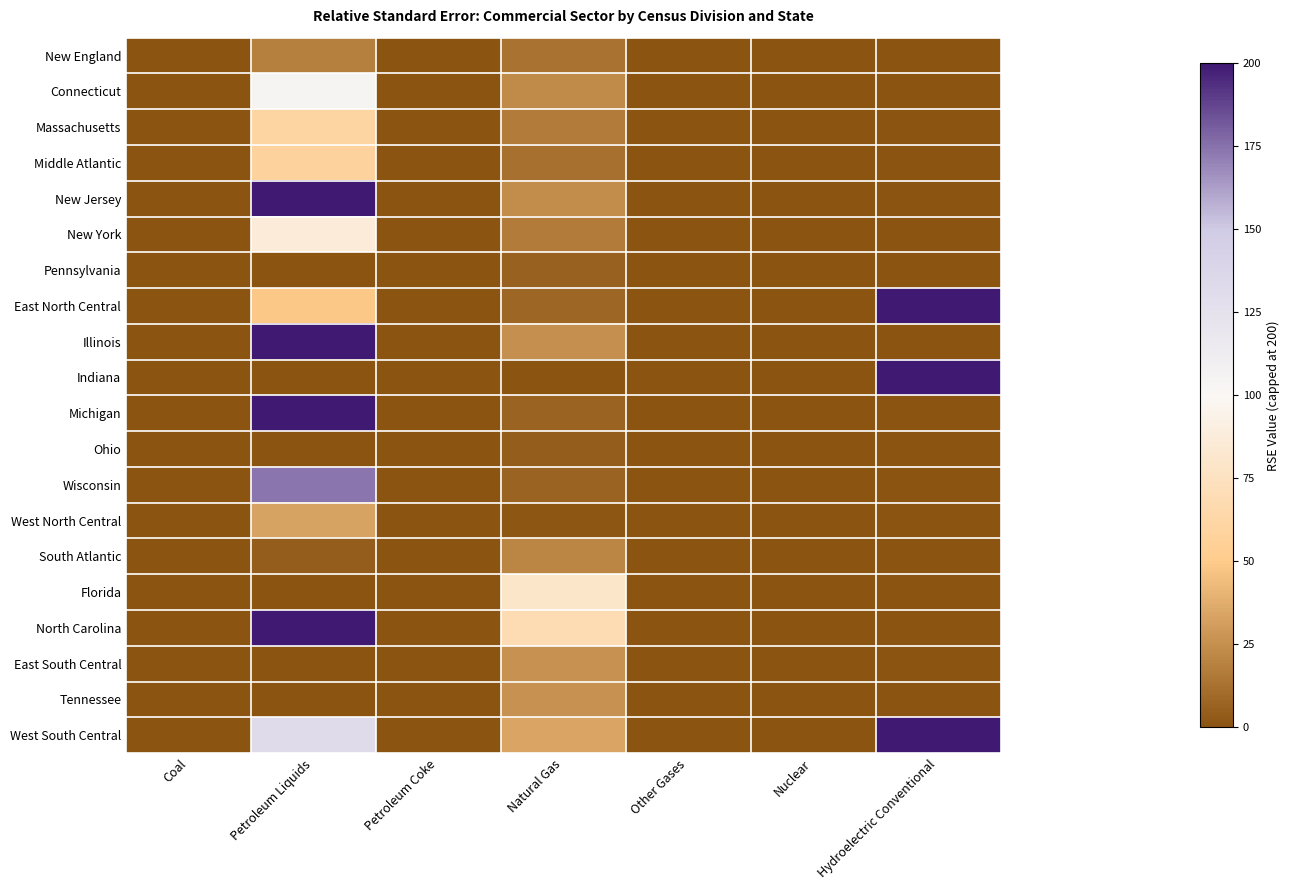

Reading left to right, what are all the values shown in this chart?

New England: Coal=0	Petroleum Liquids=18	Petroleum Coke=0	Natural Gas=13	Other Gases=0	Nuclear=0	Hydroelectric Conventional=0
Connecticut: Coal=0	Petroleum Liquids=104	Petroleum Coke=0	Natural Gas=23	Other Gases=0	Nuclear=0	Hydroelectric Conventional=0
Massachusetts: Coal=0	Petroleum Liquids=61	Petroleum Coke=0	Natural Gas=17	Other Gases=0	Nuclear=0	Hydroelectric Conventional=0
Middle Atlantic: Coal=0	Petroleum Liquids=58	Petroleum Coke=0	Natural Gas=12	Other Gases=0	Nuclear=0	Hydroelectric Conventional=0
New Jersey: Coal=0	Petroleum Liquids=200	Petroleum Coke=0	Natural Gas=24	Other Gases=0	Nuclear=0	Hydroelectric Conventional=0
New York: Coal=0	Petroleum Liquids=86	Petroleum Coke=0	Natural Gas=17	Other Gases=0	Nuclear=0	Hydroelectric Conventional=0
Pennsylvania: Coal=0	Petroleum Liquids=0	Petroleum Coke=0	Natural Gas=6	Other Gases=0	Nuclear=0	Hydroelectric Conventional=0
East North Central: Coal=0	Petroleum Liquids=49	Petroleum Coke=0	Natural Gas=8	Other Gases=0	Nuclear=0	Hydroelectric Conventional=200
Illinois: Coal=0	Petroleum Liquids=200	Petroleum Coke=0	Natural Gas=25	Other Gases=0	Nuclear=0	Hydroelectric Conventional=0
Indiana: Coal=0	Petroleum Liquids=0	Petroleum Coke=0	Natural Gas=0	Other Gases=0	Nuclear=0	Hydroelectric Conventional=200
Michigan: Coal=0	Petroleum Liquids=200	Petroleum Coke=0	Natural Gas=7	Other Gases=0	Nuclear=0	Hydroelectric Conventional=0
Ohio: Coal=0	Petroleum Liquids=0	Petroleum Coke=0	Natural Gas=4	Other Gases=0	Nuclear=0	Hydroelectric Conventional=0
Wisconsin: Coal=0	Petroleum Liquids=174	Petroleum Coke=0	Natural Gas=7	Other Gases=0	Nuclear=0	Hydroelectric Conventional=0
West North Central: Coal=0	Petroleum Liquids=33	Petroleum Coke=0	Natural Gas=1	Other Gases=0	Nuclear=0	Hydroelectric Conventional=0
South Atlantic: Coal=0	Petroleum Liquids=4	Petroleum Coke=0	Natural Gas=21	Other Gases=0	Nuclear=0	Hydroelectric Conventional=0
Florida: Coal=0	Petroleum Liquids=0	Petroleum Coke=0	Natural Gas=80	Other Gases=0	Nuclear=0	Hydroelectric Conventional=0
North Carolina: Coal=0	Petroleum Liquids=200	Petroleum Coke=0	Natural Gas=69	Other Gases=0	Nuclear=0	Hydroelectric Conventional=0
East South Central: Coal=0	Petroleum Liquids=0	Petroleum Coke=0	Natural Gas=26	Other Gases=0	Nuclear=0	Hydroelectric Conventional=0
Tennessee: Coal=0	Petroleum Liquids=0	Petroleum Coke=0	Natural Gas=26	Other Gases=0	Nuclear=0	Hydroelectric Conventional=0
West South Central: Coal=0	Petroleum Liquids=132	Petroleum Coke=0	Natural Gas=34	Other Gases=0	Nuclear=0	Hydroelectric Conventional=200